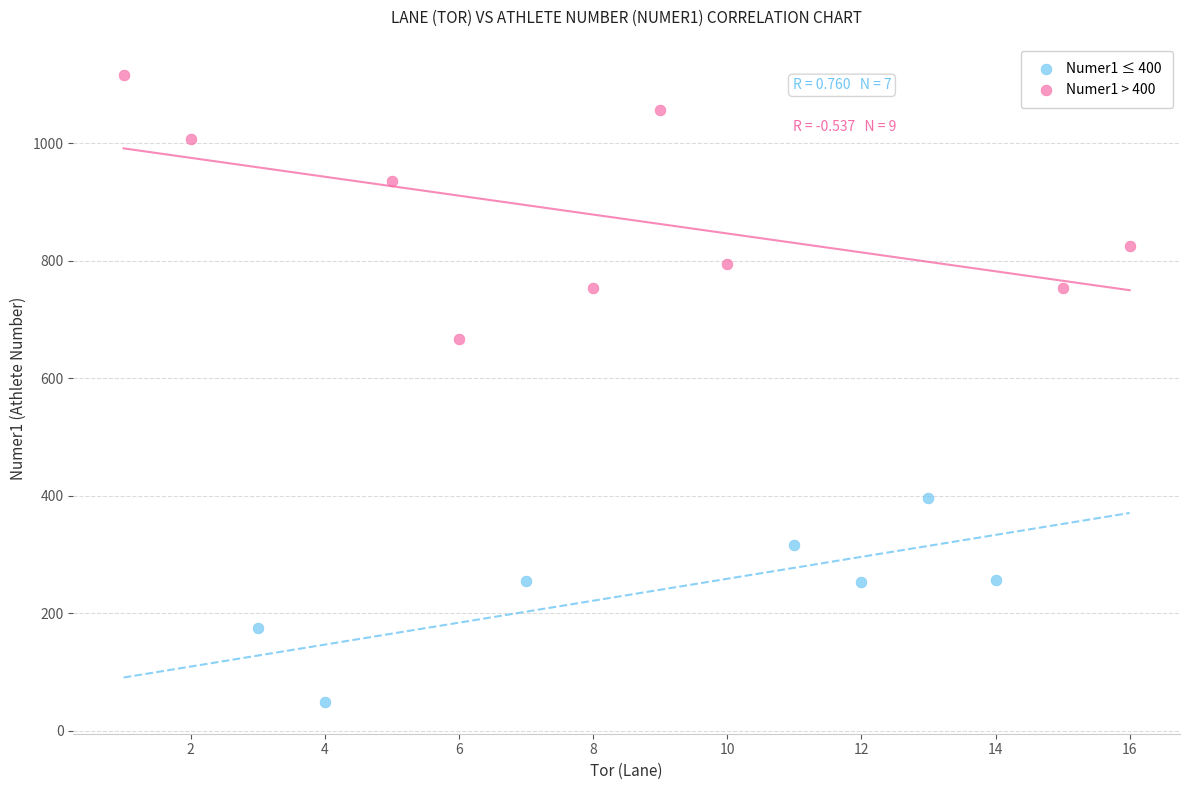

Which series contains the highest Y value?

Numer1 > 400